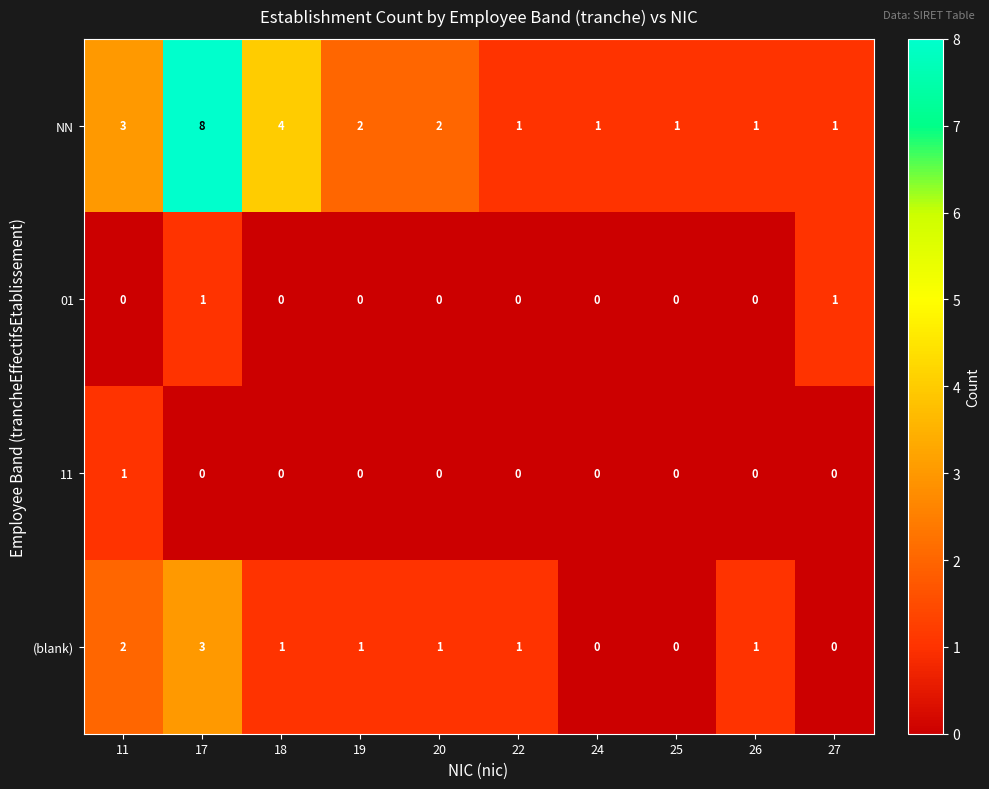

What is the difference between the second highest and second lowest values in the NN series?

3